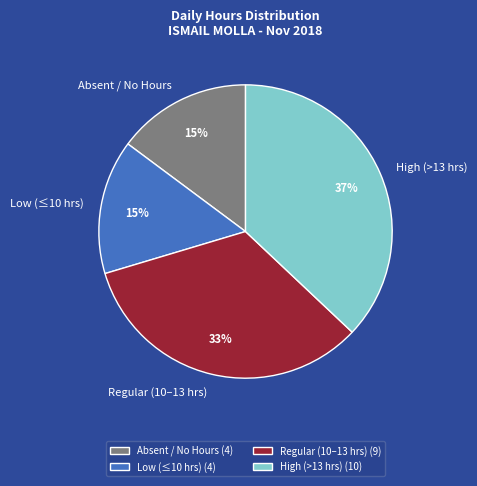

What percentage is the Low (≤10 hrs) slice, to the nearest percent?

15%